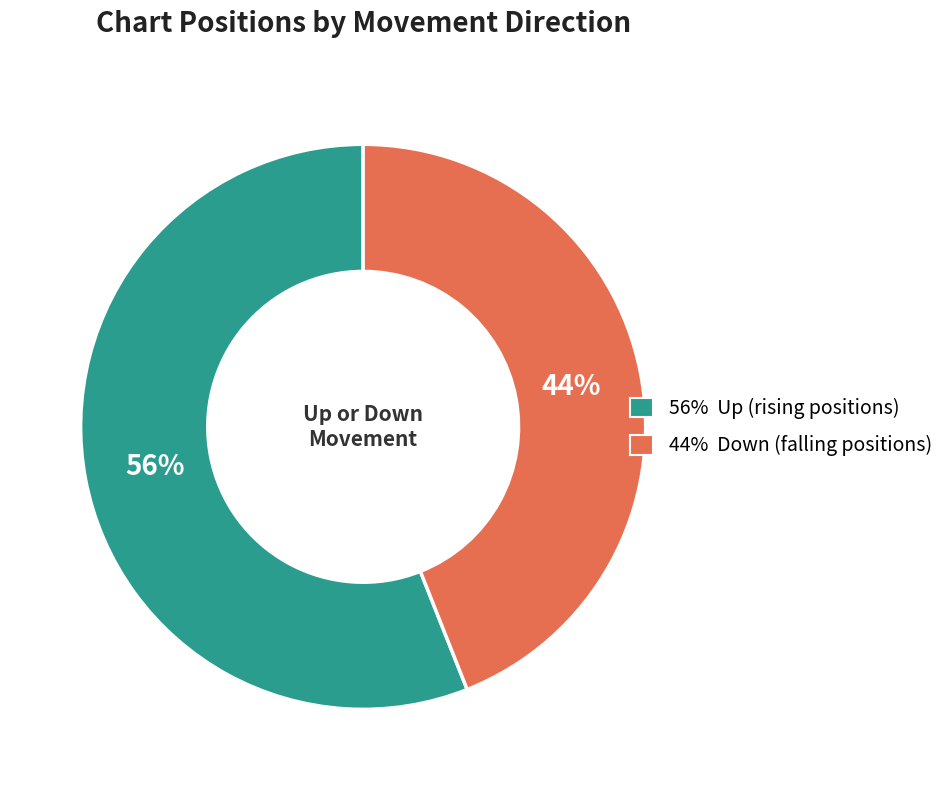

To the nearest percent, what is the difference between the largest and smallest slice percentages?

12%